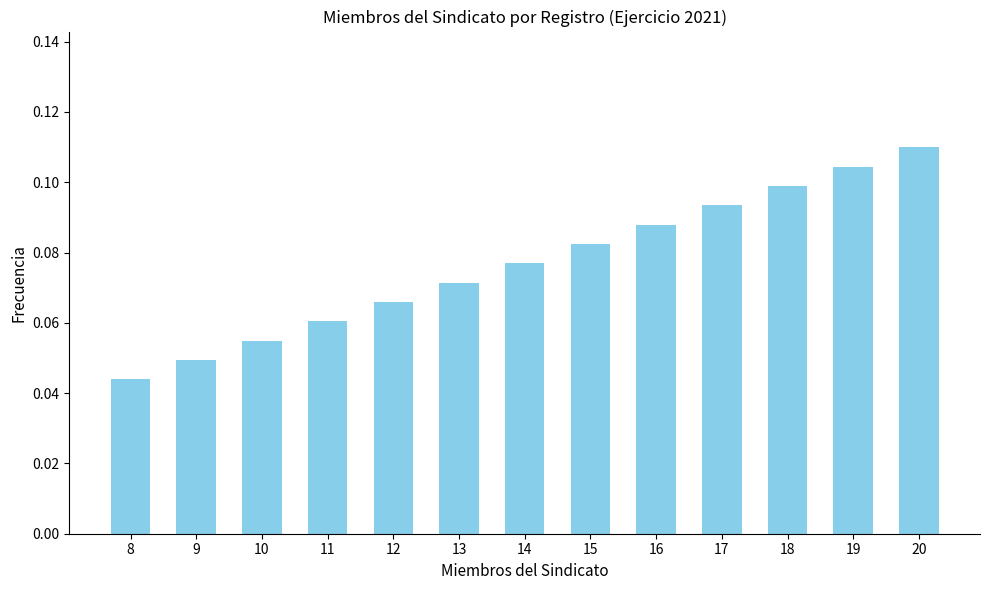

True or false: the data shows 0.1 at 14.

True